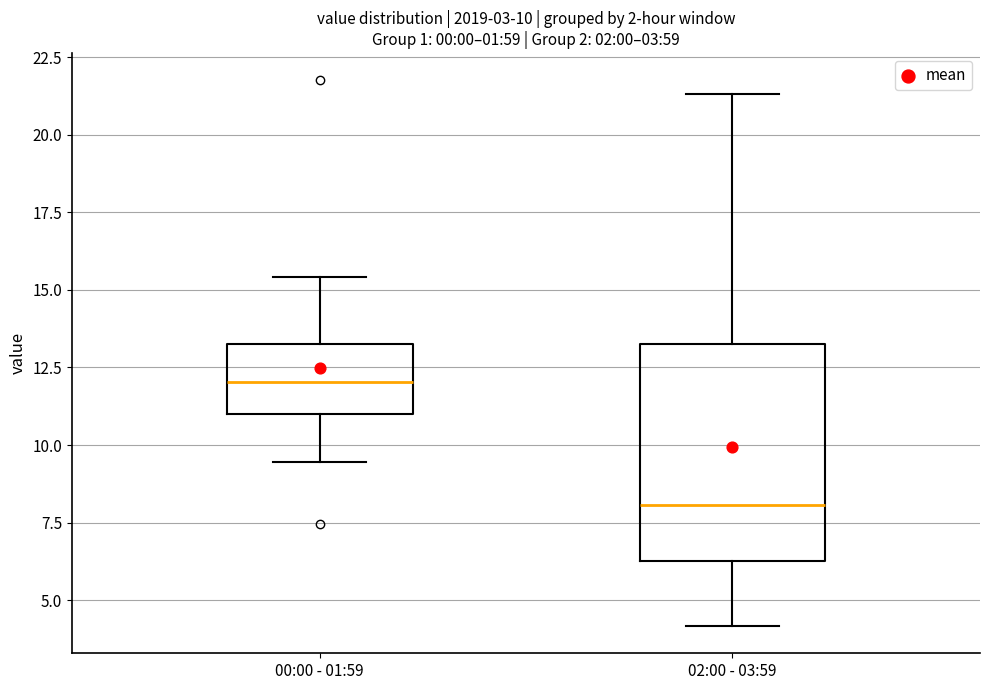

Which box's median line is the lowest?

02:00 - 03:59